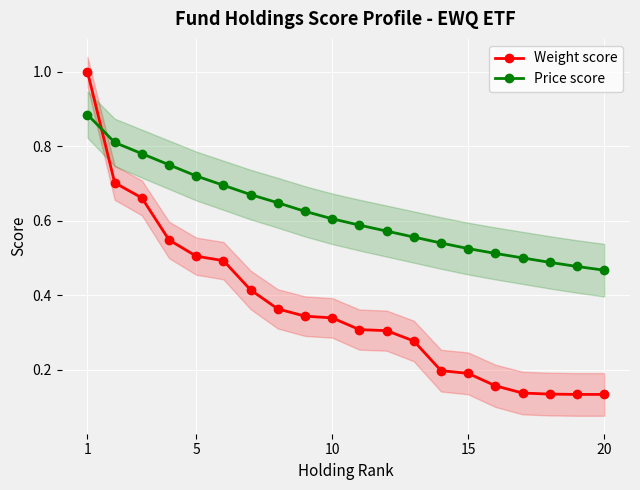

Reading left to right, extract all data points from this chart.

Weight score: 1.0	0.7	0.7	0.5	0.5	0.5	0.4	0.4	0.3	0.3	0.3	0.3	0.3	0.2	0.2	0.2	0.1	0.1	0.1	0.1
Price score: 0.9	0.8	0.8	0.8	0.7	0.7	0.7	0.6	0.6	0.6	0.6	0.6	0.6	0.5	0.5	0.5	0.5	0.5	0.5	0.5